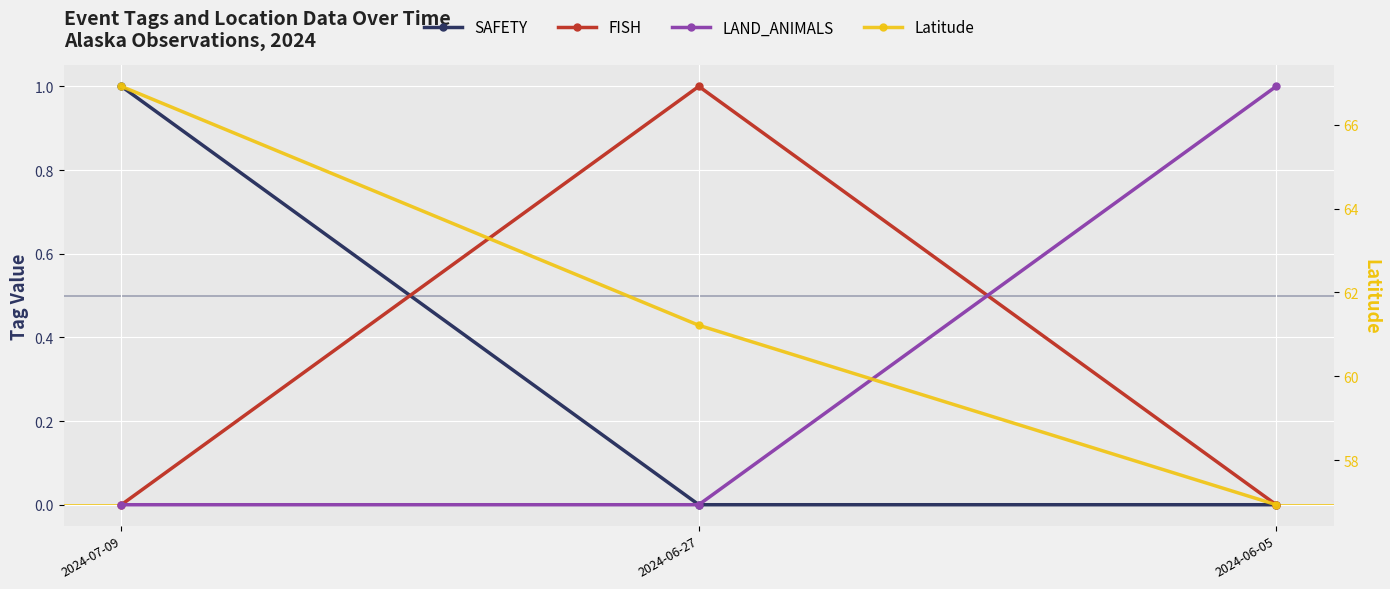

Which category has the highest value across all series?

2024-07-09